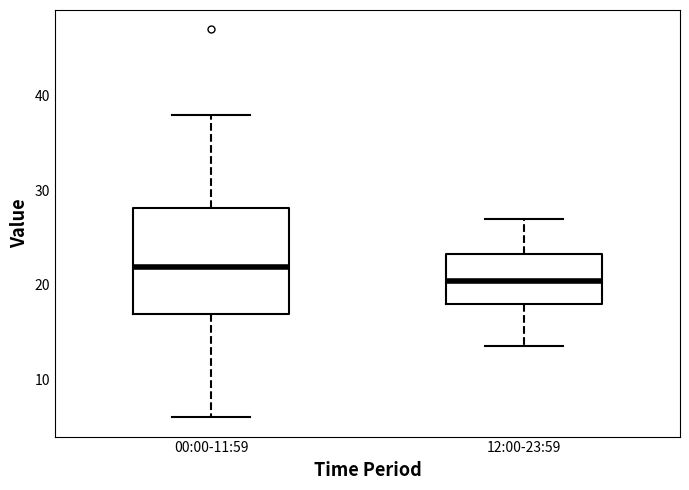

Reading left to right, transcribe this box plot: for each box, give where its median line is, the range the box spans, and where its two whiskers end, as read against the y-axis. The values are not printed on the chart, so give them approximately, as read against the axis.

00:00-11:59: median 22, box 17 to 28, whiskers 6 to 38
12:00-23:59: median 20, box 18 to 23, whiskers 14 to 27